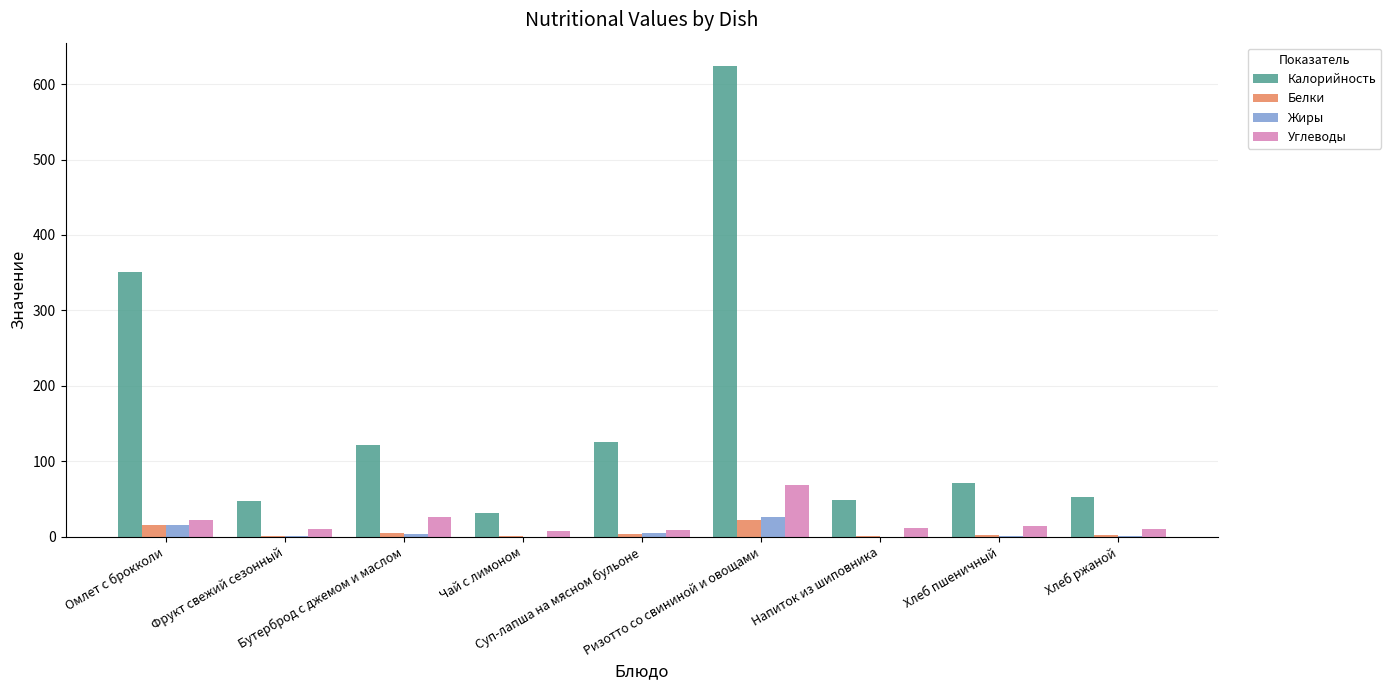

What are all the series names shown in the legend?

Калорийность, Белки, Жиры, Углеводы